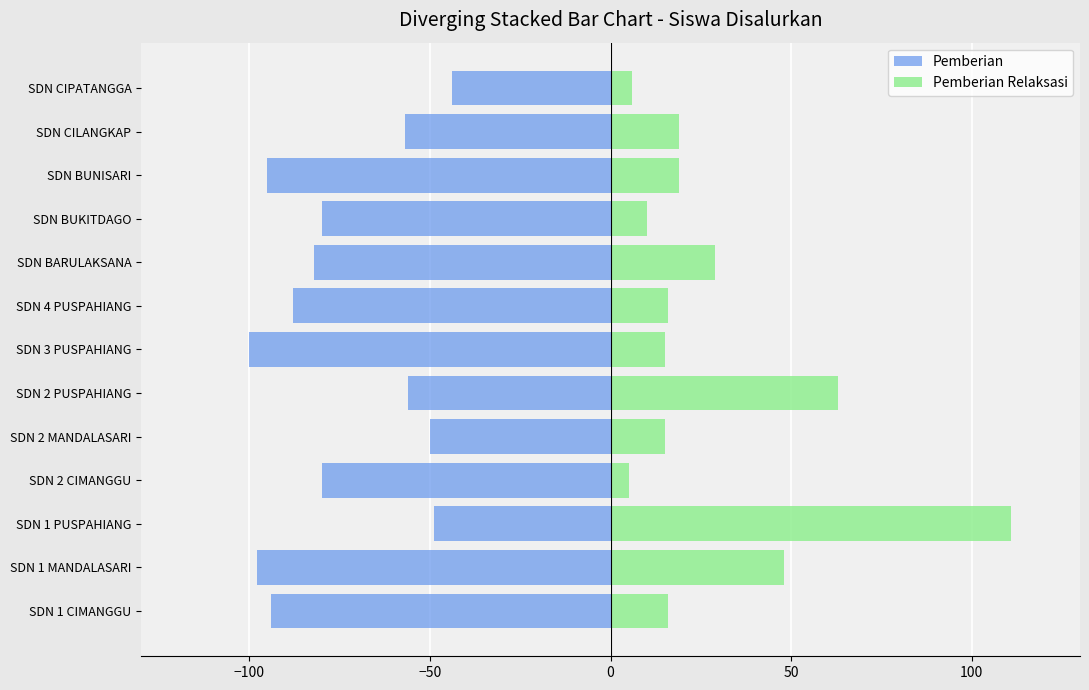

What is the value of the Pemberian bar at the 4th from the left?

-80